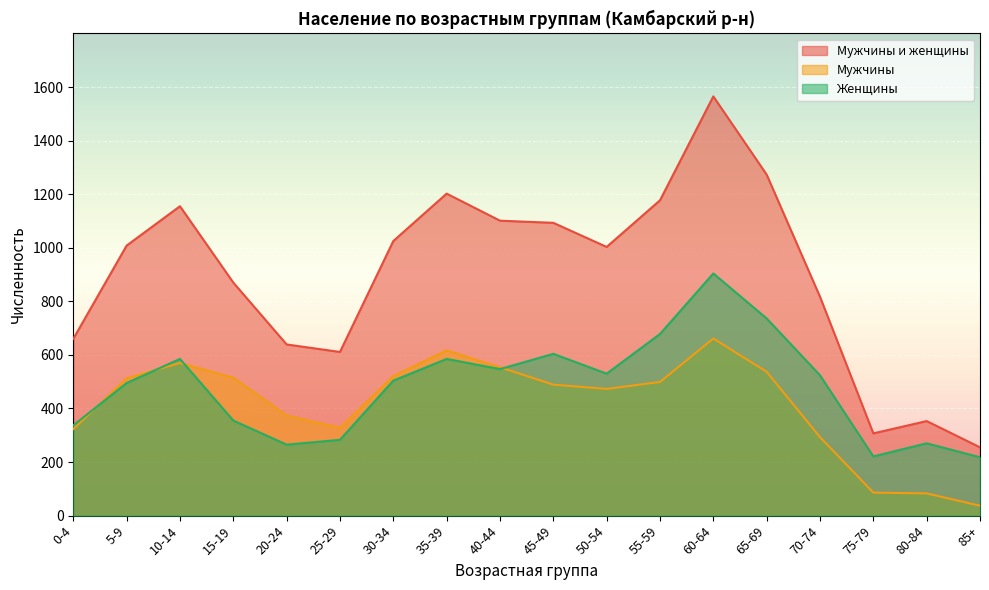

True or false: Мужчины и женщины has a value of 1242 at 70-74.

False